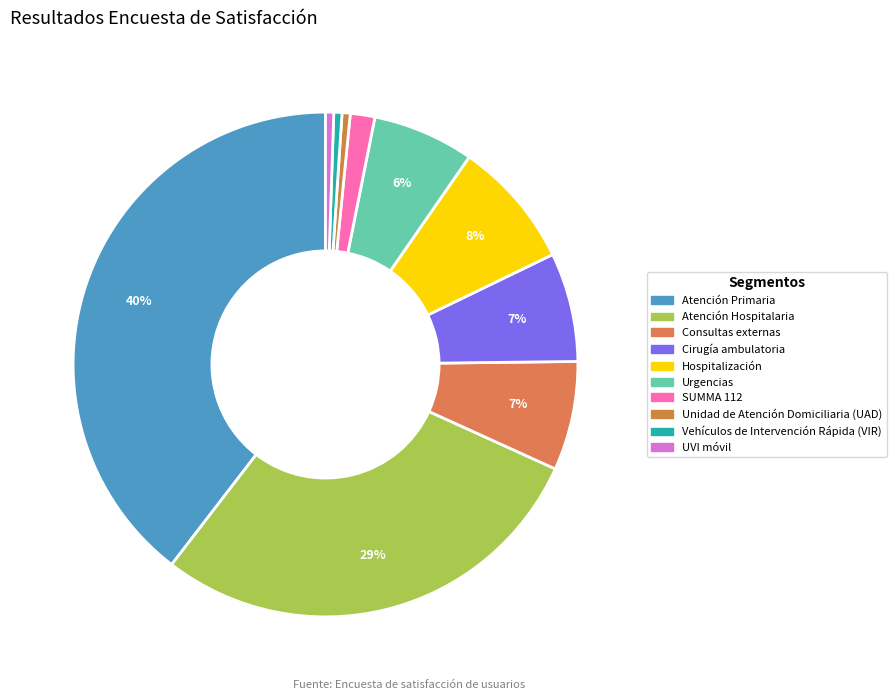

Which category has the smallest portion of the pie?

Unidad de Atención Domiciliaria (UAD)